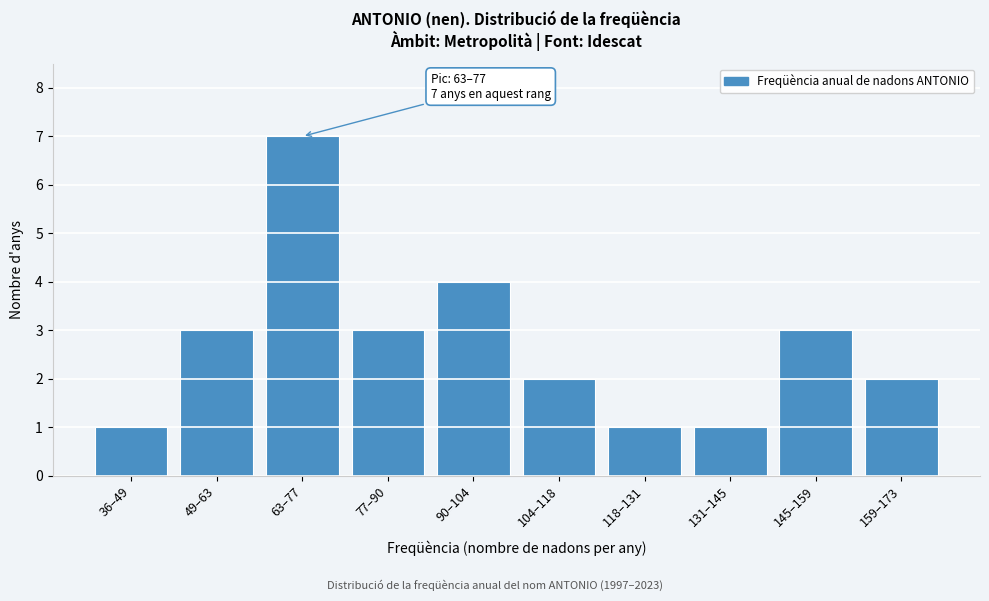

Reading left to right, what are all the values shown in this chart?

1	3	7	3	4	2	1	1	3	2